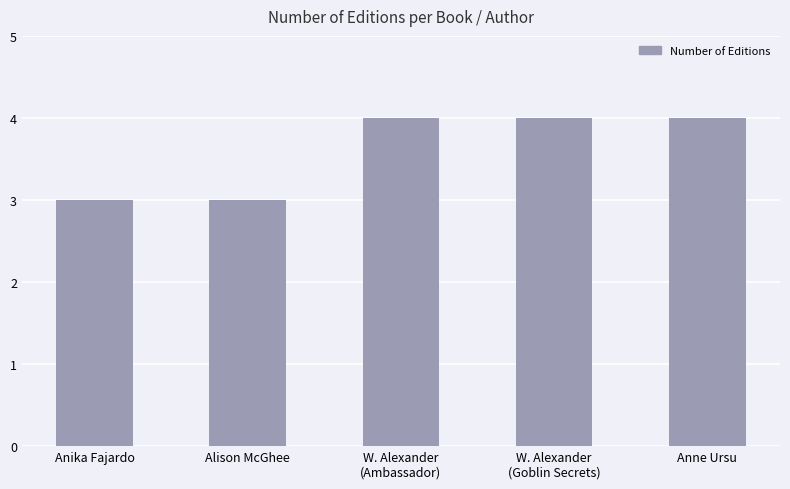

What is the difference between the maximum and minimum values?

1